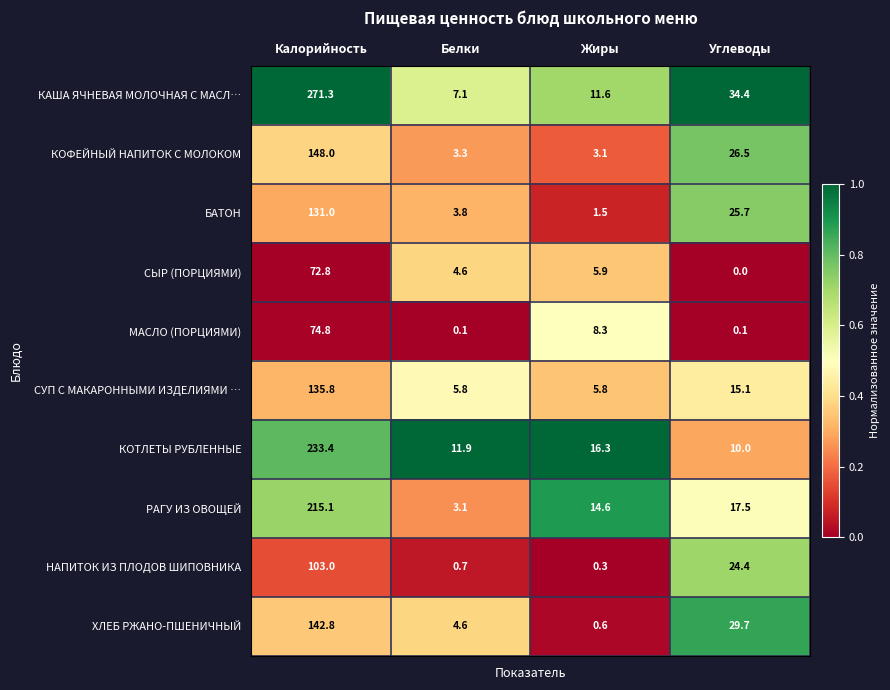

At Углеводы, list the series in order from smallest to largest.

СЫР (ПОРЦИЯМИ), МАСЛО (ПОРЦИЯМИ), КОТЛЕТЫ РУБЛЕННЫЕ, СУП С МАКАРОННЫМИ ИЗДЕЛИЯМИ …, РАГУ ИЗ ОВОЩЕЙ, НАПИТОК ИЗ ПЛОДОВ ШИПОВНИКА, БАТОН, КОФЕЙНЫЙ НАПИТОК С МОЛОКОМ, ХЛЕБ РЖАНО-ПШЕНИЧНЫЙ, КАША ЯЧНЕВАЯ МОЛОЧНАЯ С МАСЛ…